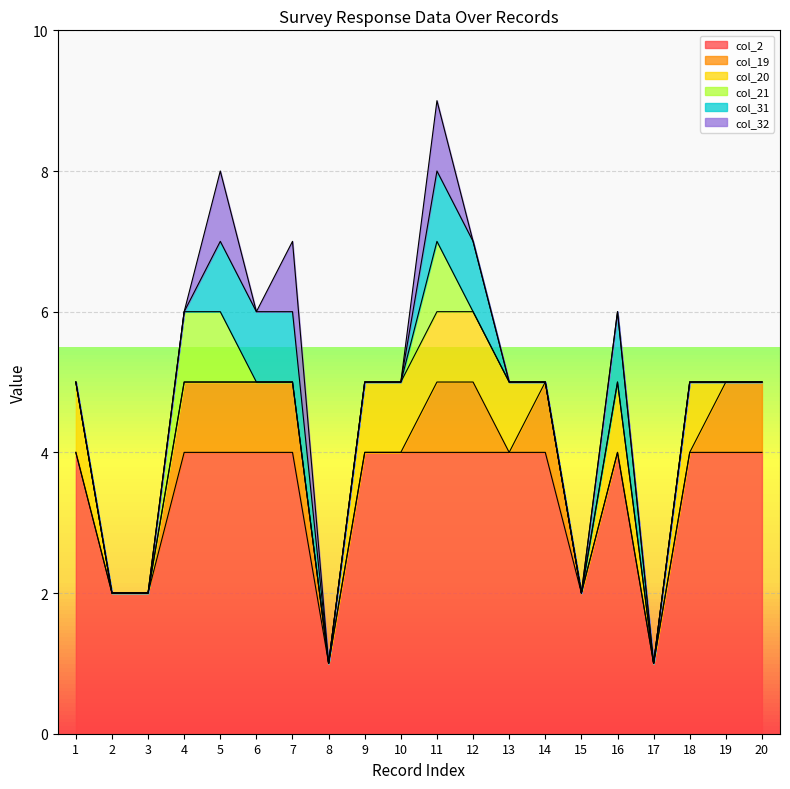

True or false: col_32 and col_21 cross at least once.

False